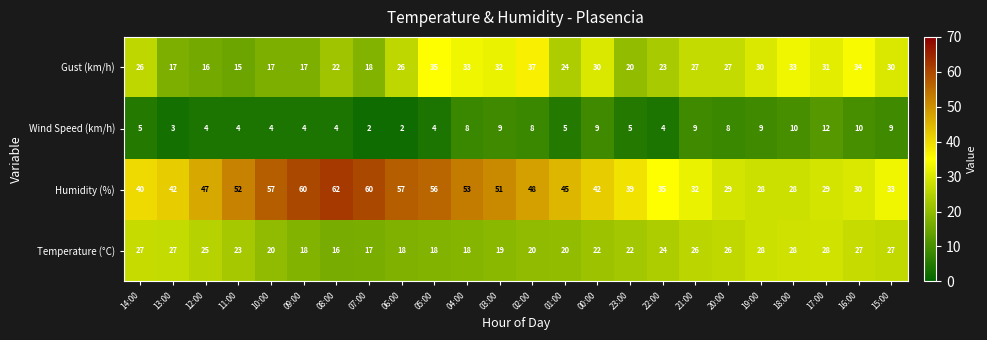

Rank the series by their maximum value, from highest to lowest.

Humidity (%), Gust (km/h), Temperature (°C), Wind Speed (km/h)